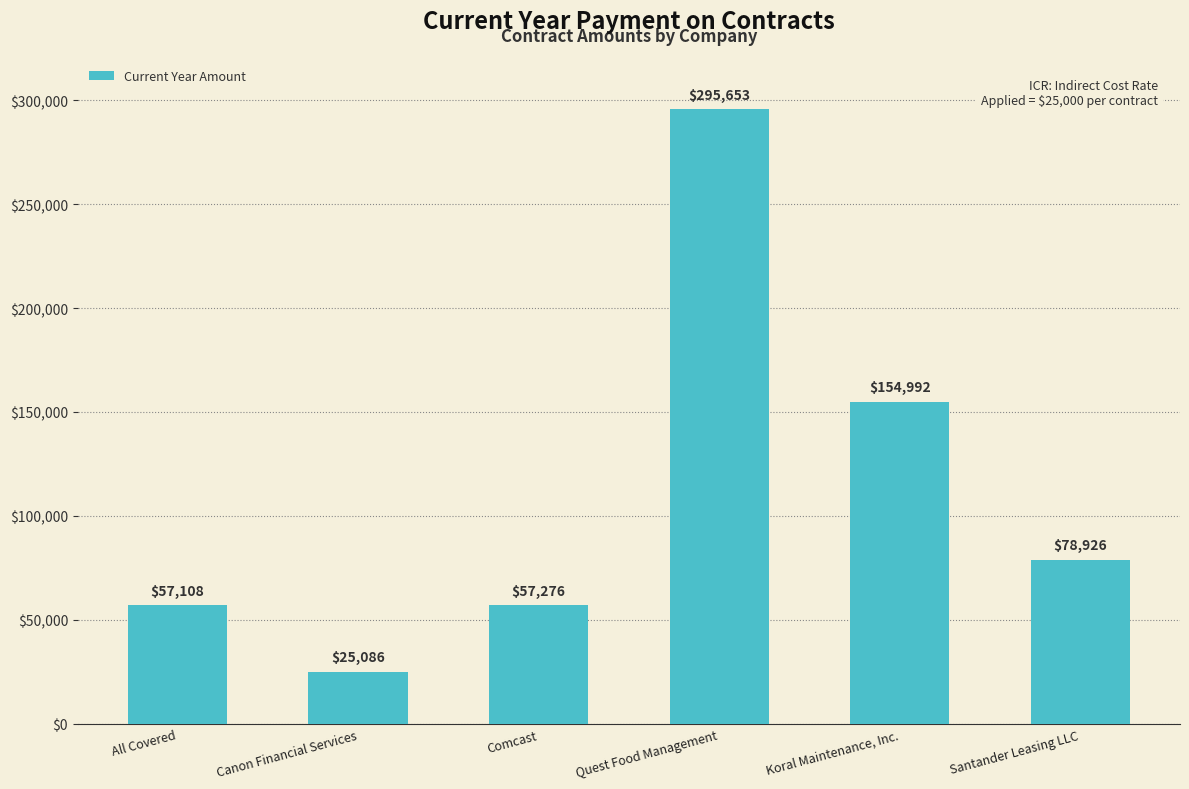

What is the value of the 3rd bar from the left?

57276